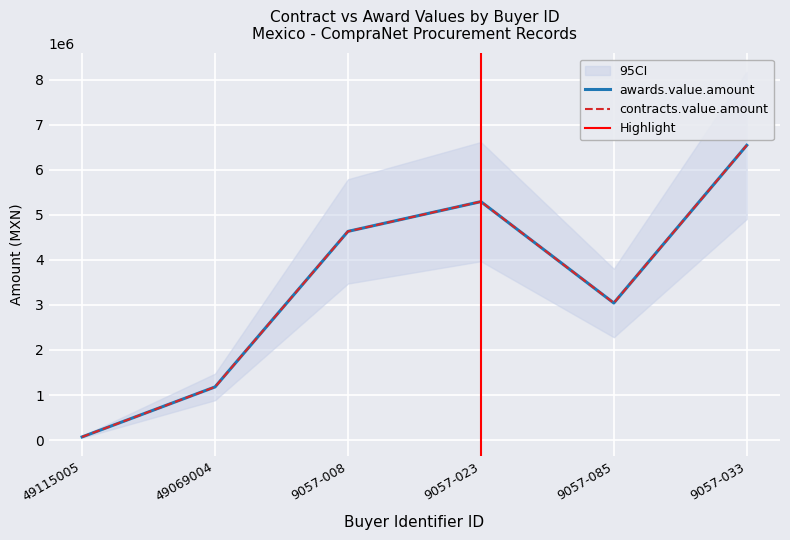

How many data points in contracts.value.amount are less than 4634183?

3